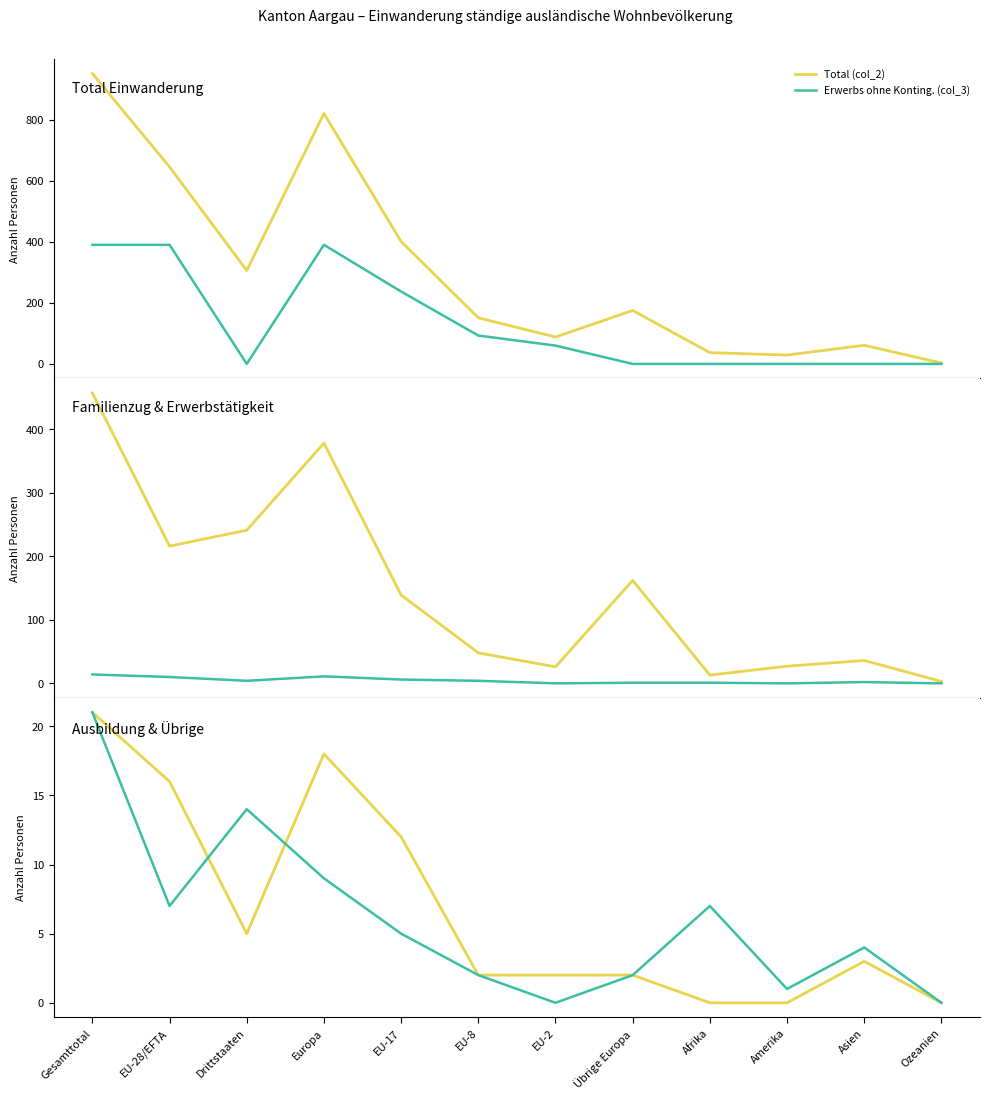

Which series has the largest range (max minus min)?

Total (col_2)